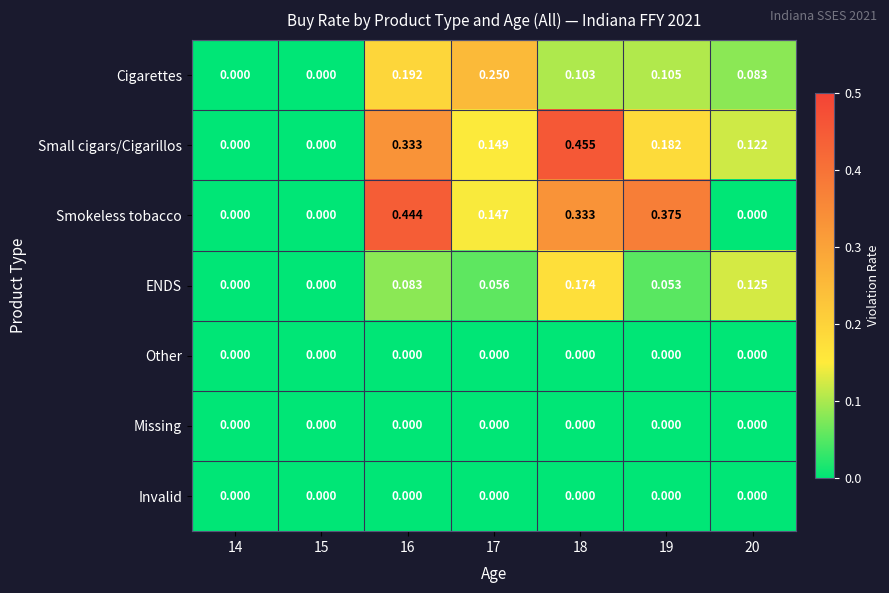

Which series has the largest range (max minus min)?

Small cigars/Cigarillos